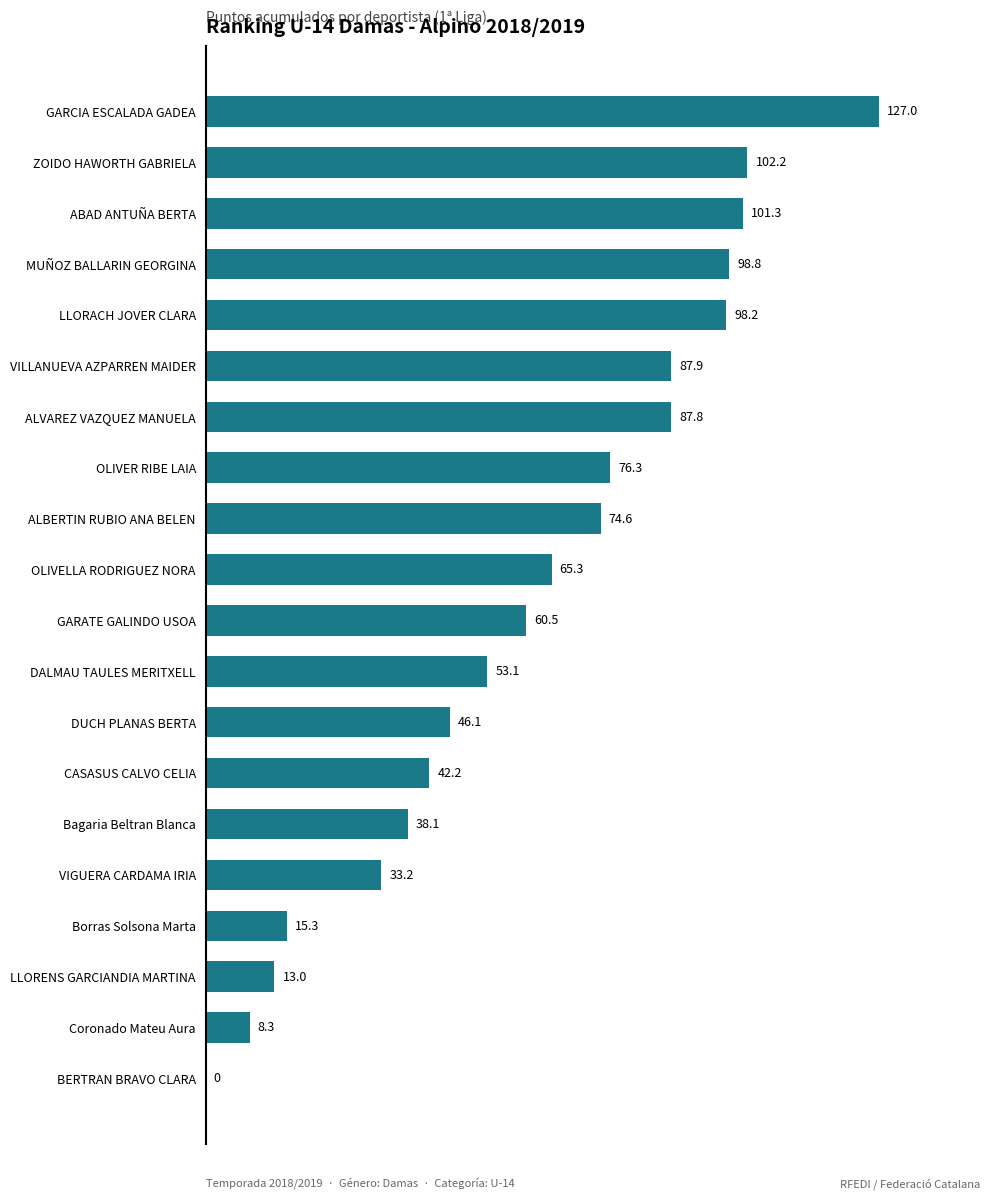

Between Borras Solsona Marta and DALMAU TAULES MERITXELL, which is larger?

DALMAU TAULES MERITXELL